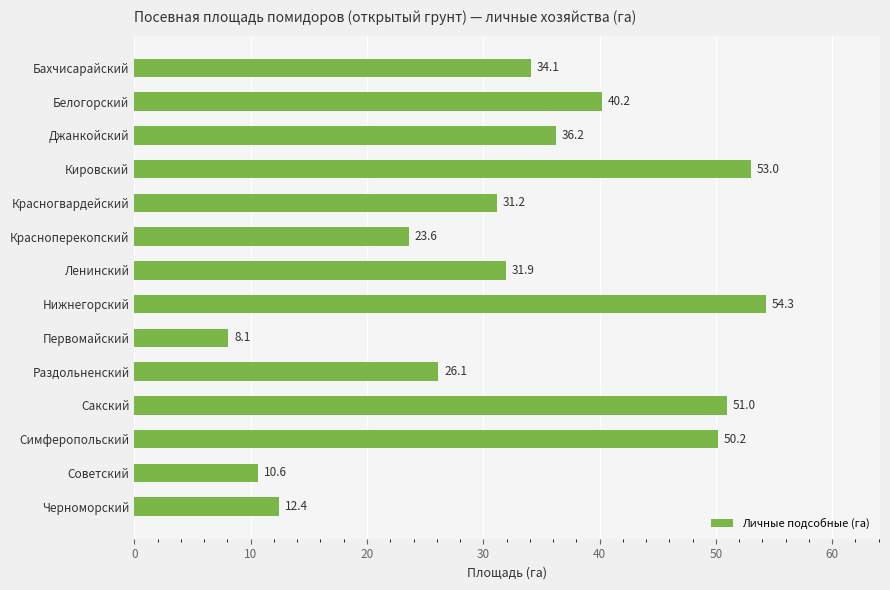

What is the label of the 5th bar from the top?

Красногвардейский